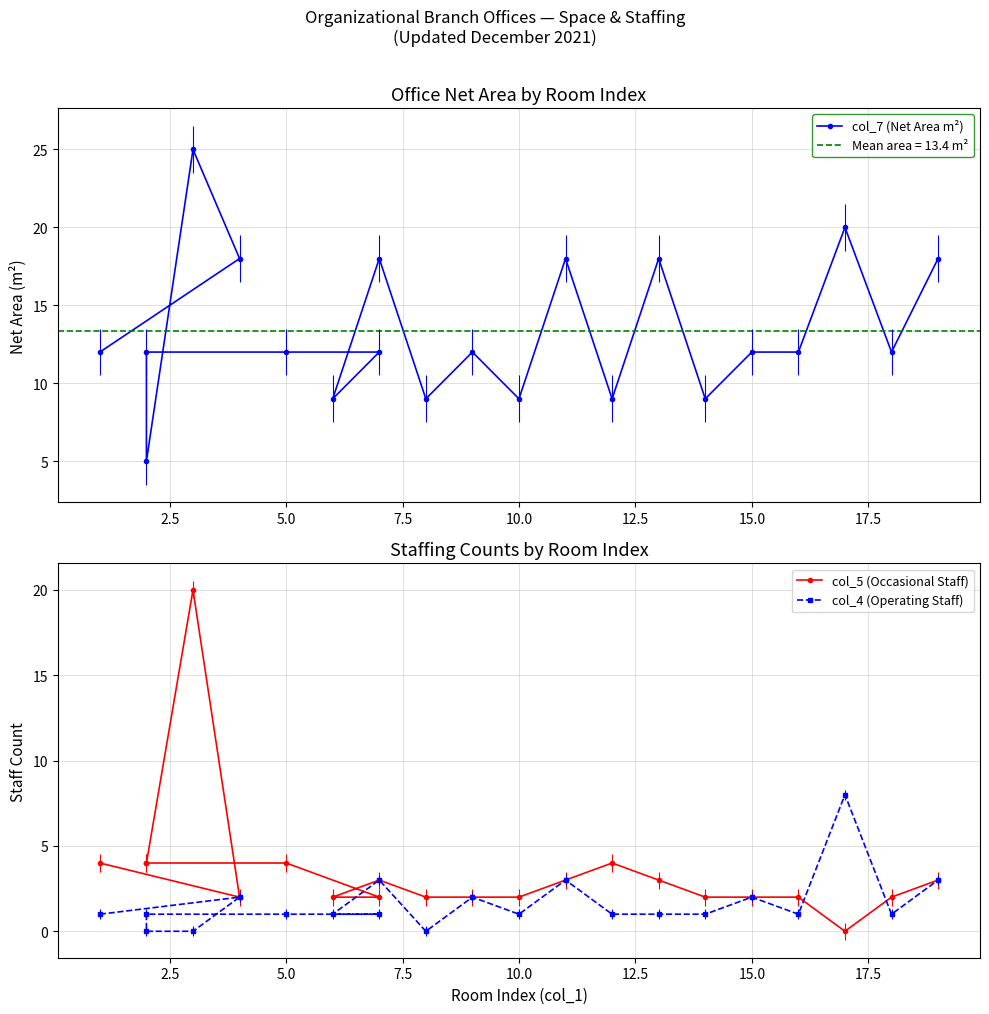

Reading right to left, transcribe all the data shown in this chart.

col_7 (Net Area m²): 18	12	20	12	12	9	18	9	18	9	12	9	18	9	12	12	12	5	25	18	12
col_5 (Occasional Staff): 3	2	0	2	2	2	3	4	3	2	2	2	3	2	2	4	4	4	20	2	4
col_4 (Operating Staff): 3	1	8	1	2	1	1	1	3	1	2	0	3	1	1	1	1	0	0	2	1